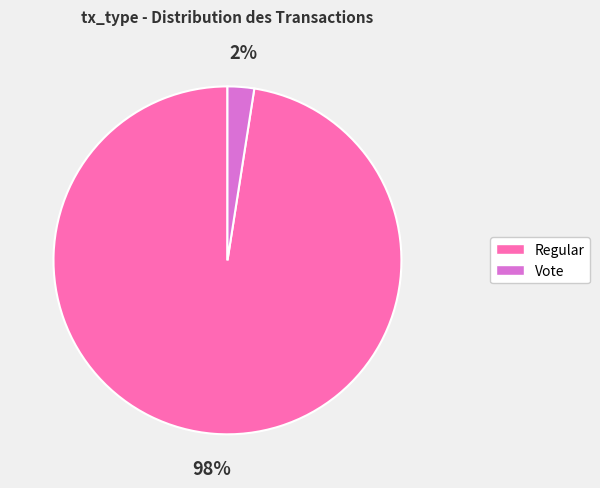

Is it true that Vote is 2% of the pie?

True